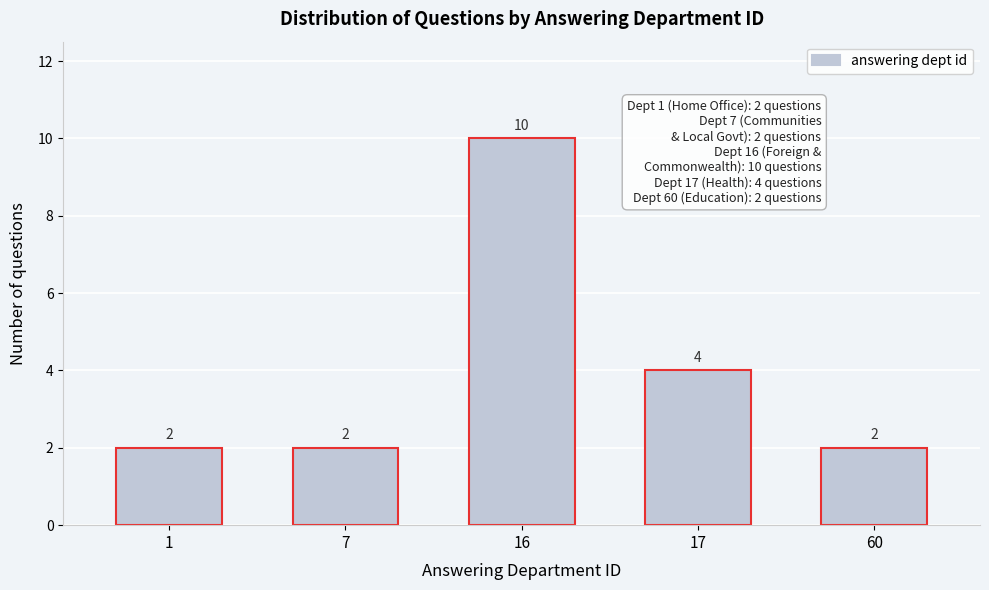

Reading right to left, extract all data points from this chart.

60=2	17=4	16=10	7=2	1=2